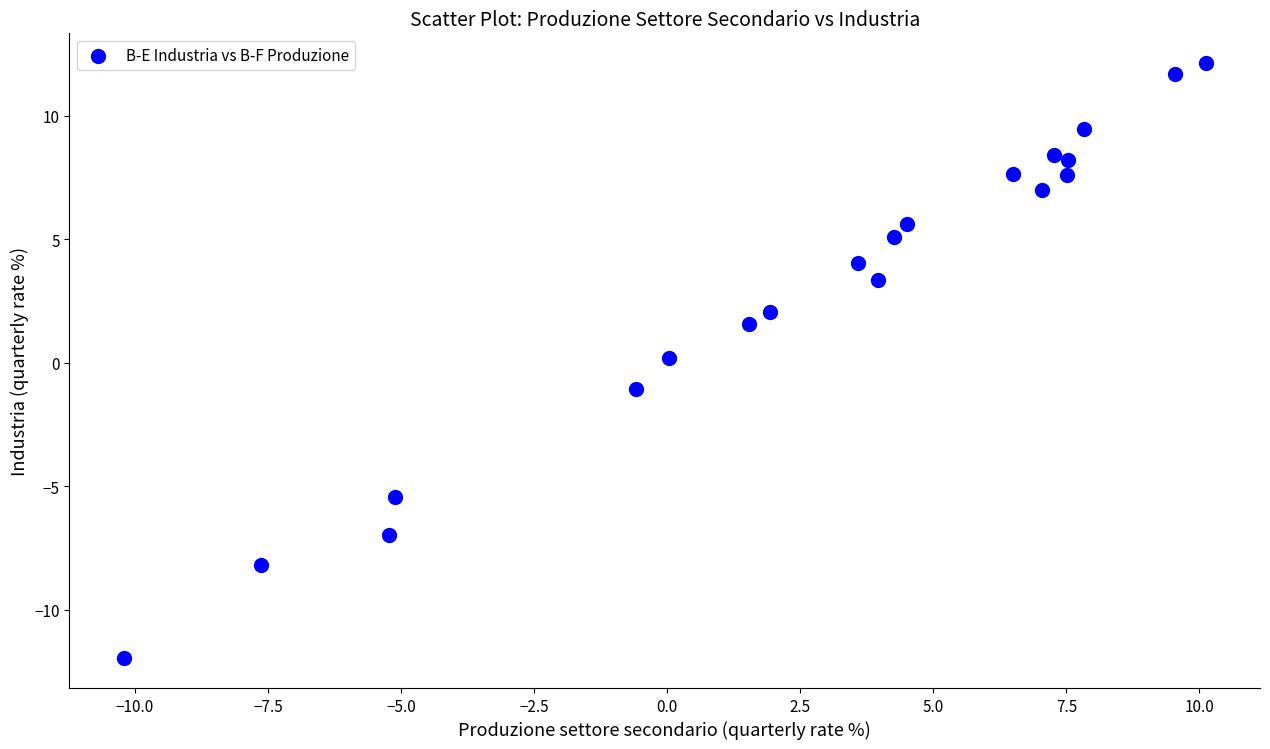

What is the range of Y values (max minus min)?

24.1